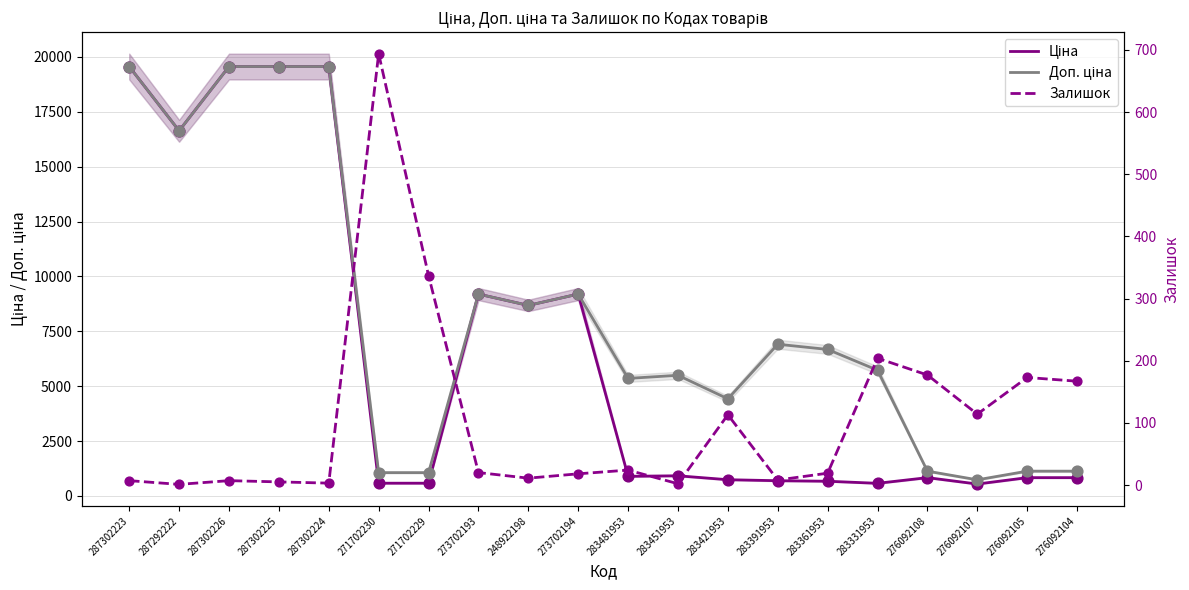

What are all the series names shown in the legend?

Ціна, Доп. ціна, Залишок